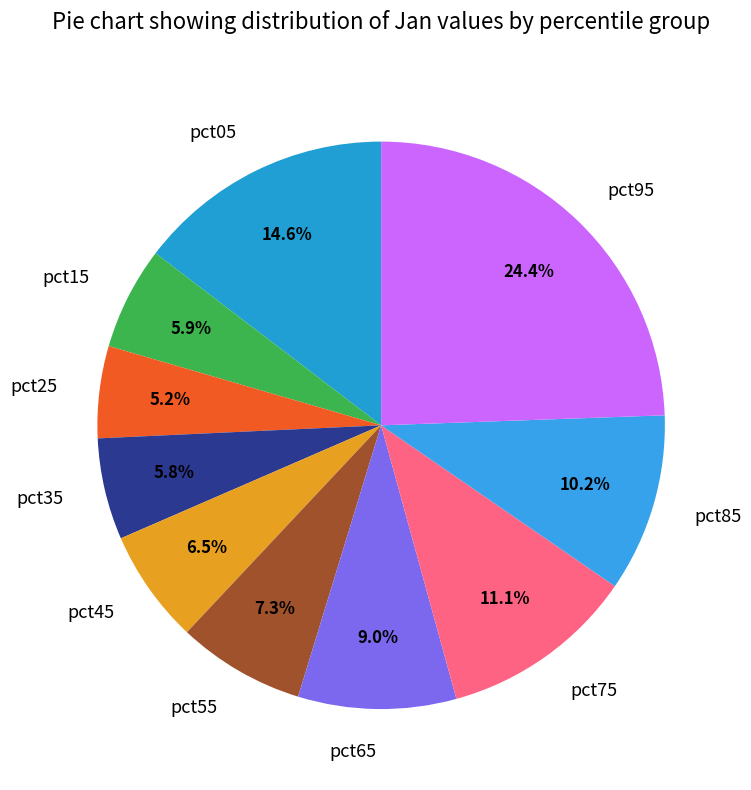

What portion of the pie excludes pct55?

92.7%